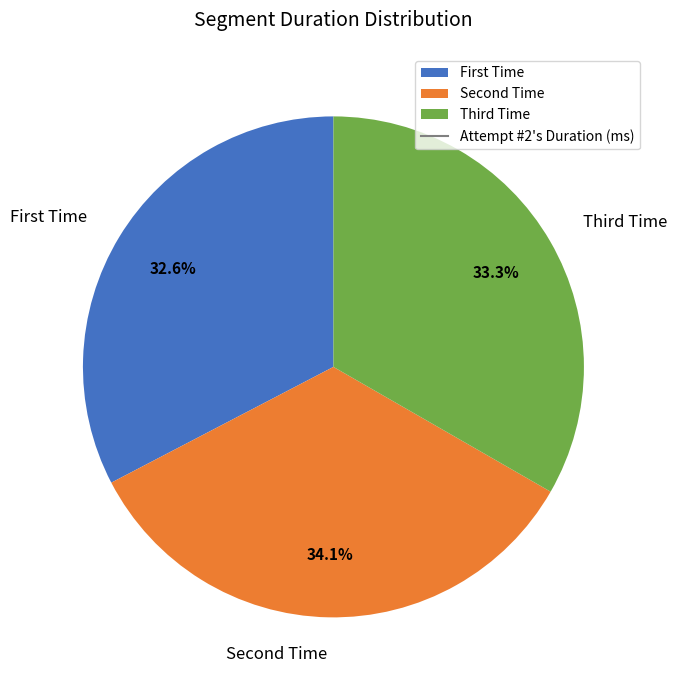

Is there any slice that represents more than half of the pie?

No